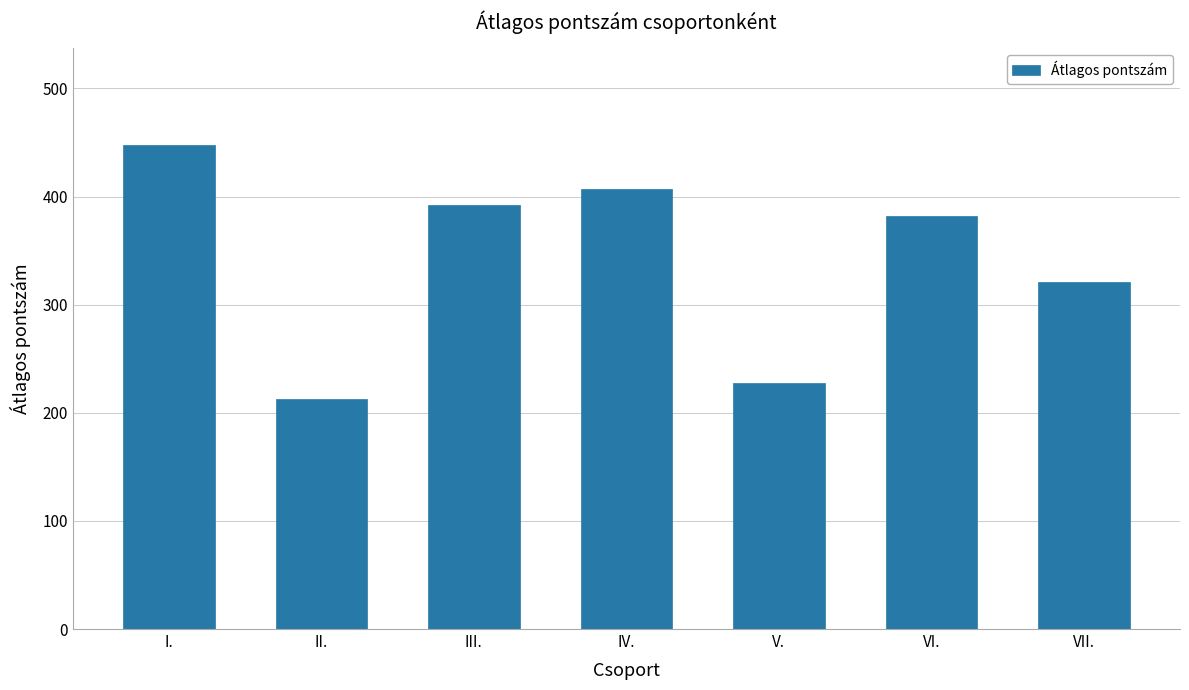

What is the label of the 3rd bar from the right?

V.